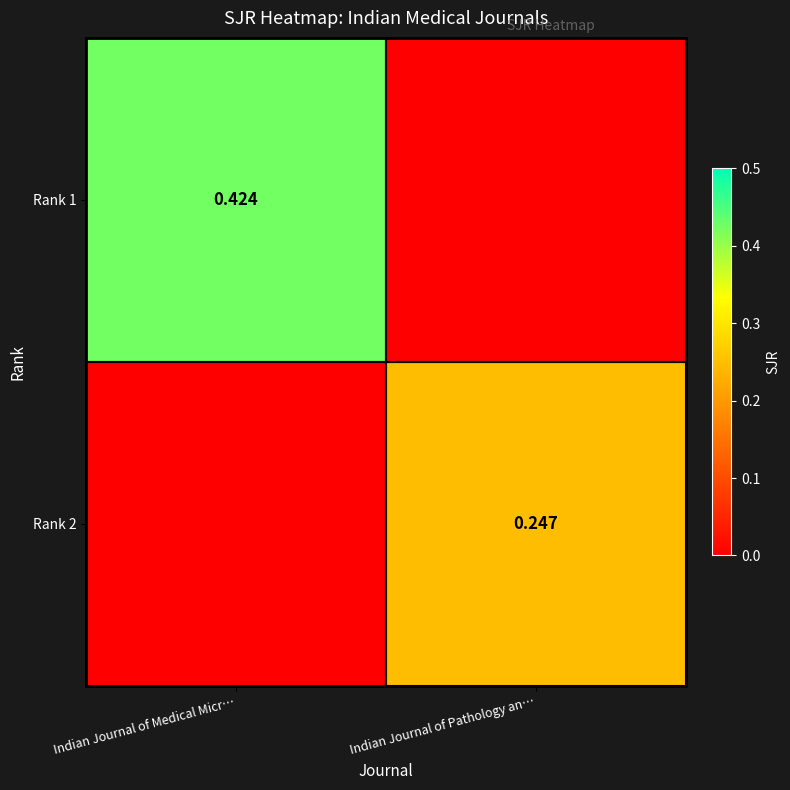

Rank the categories by Rank 2 value from lowest to highest.

Indian Journal of Medical Micr…, Indian Journal of Pathology an…